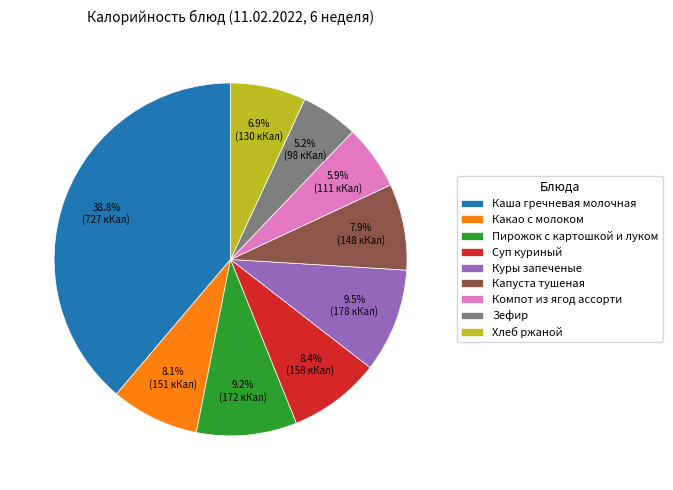

What is the smallest slice in the pie chart?

Зефир